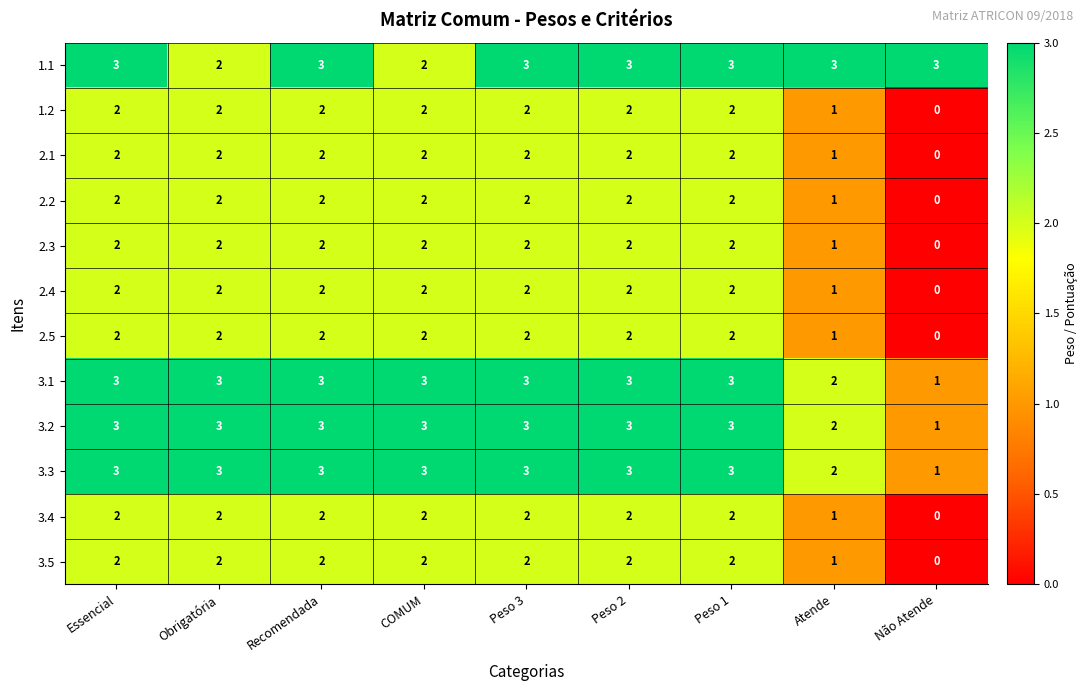

What is the average value of the 3.1 series?

3